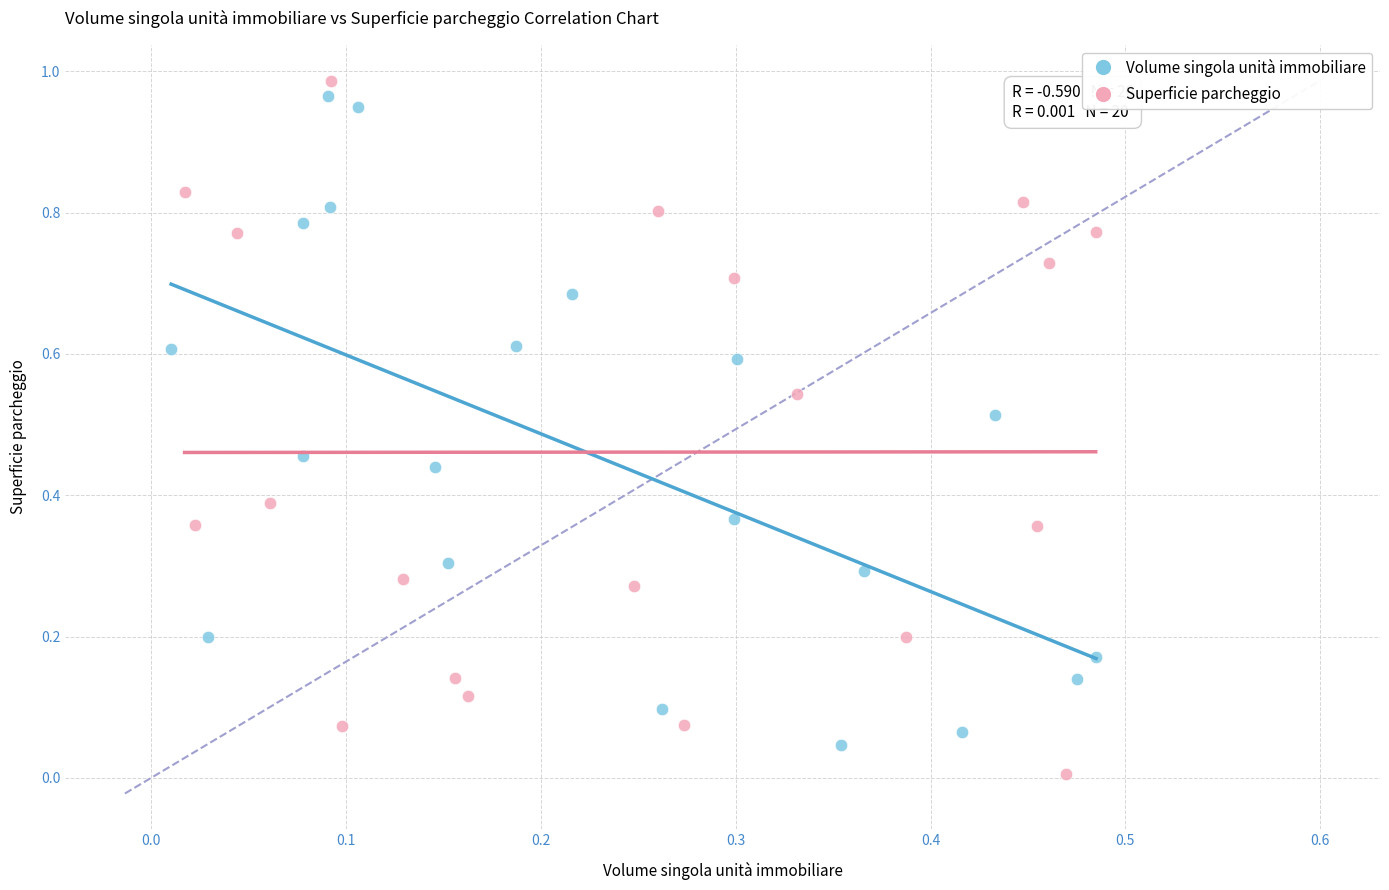

Which series contains the highest Y value?

Superficie parcheggio